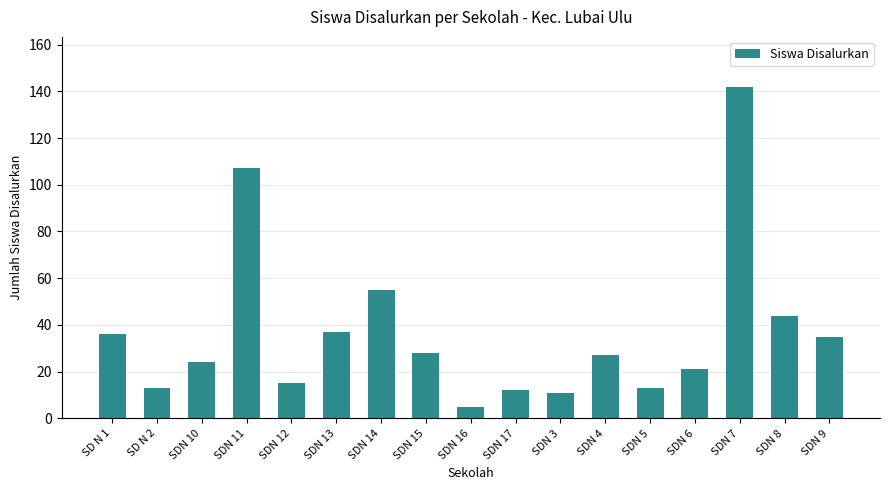

Is it true that the value at SDN 7 is 39?

False